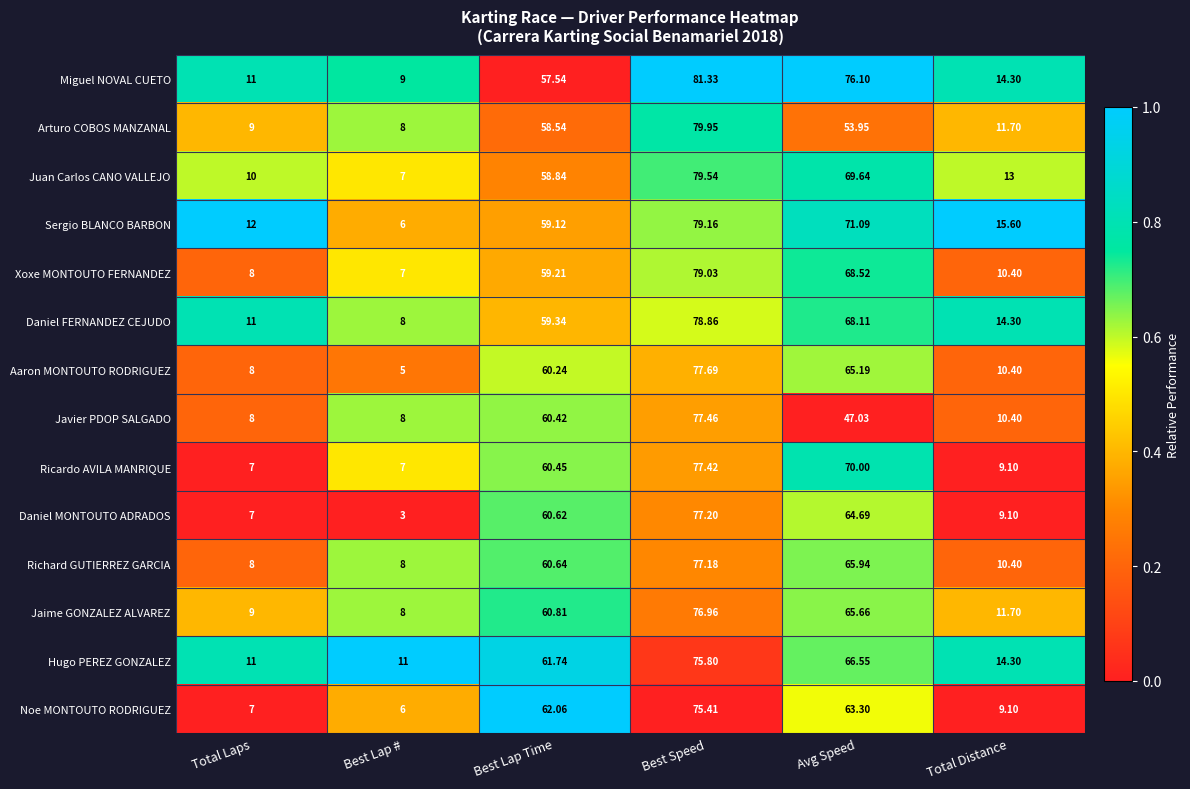

How many distinct data groups are displayed?

14